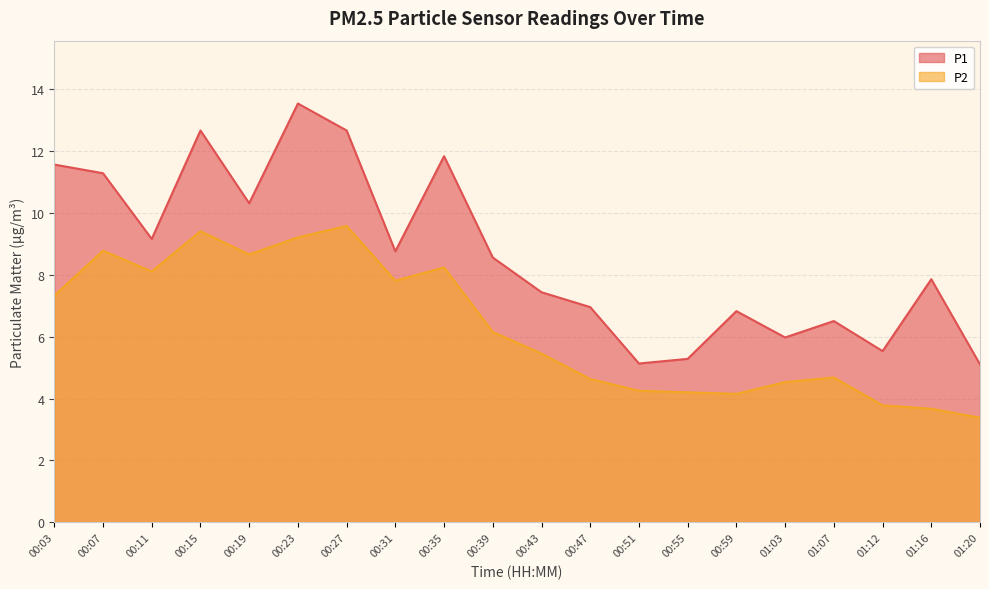

Reading left to right, transcribe all the data shown in this chart.

P1: 11.6	11.3	9.2	12.7	10.3	13.5	12.7	8.8	11.8	8.6	7.4	7.0	5.1	5.3	6.8	6.0	6.5	5.5	7.8	5.1
P2: 7.3	8.8	8.1	9.4	8.7	9.2	9.6	7.8	8.2	6.2	5.5	4.6	4.2	4.2	4.2	4.5	4.7	3.8	3.7	3.4